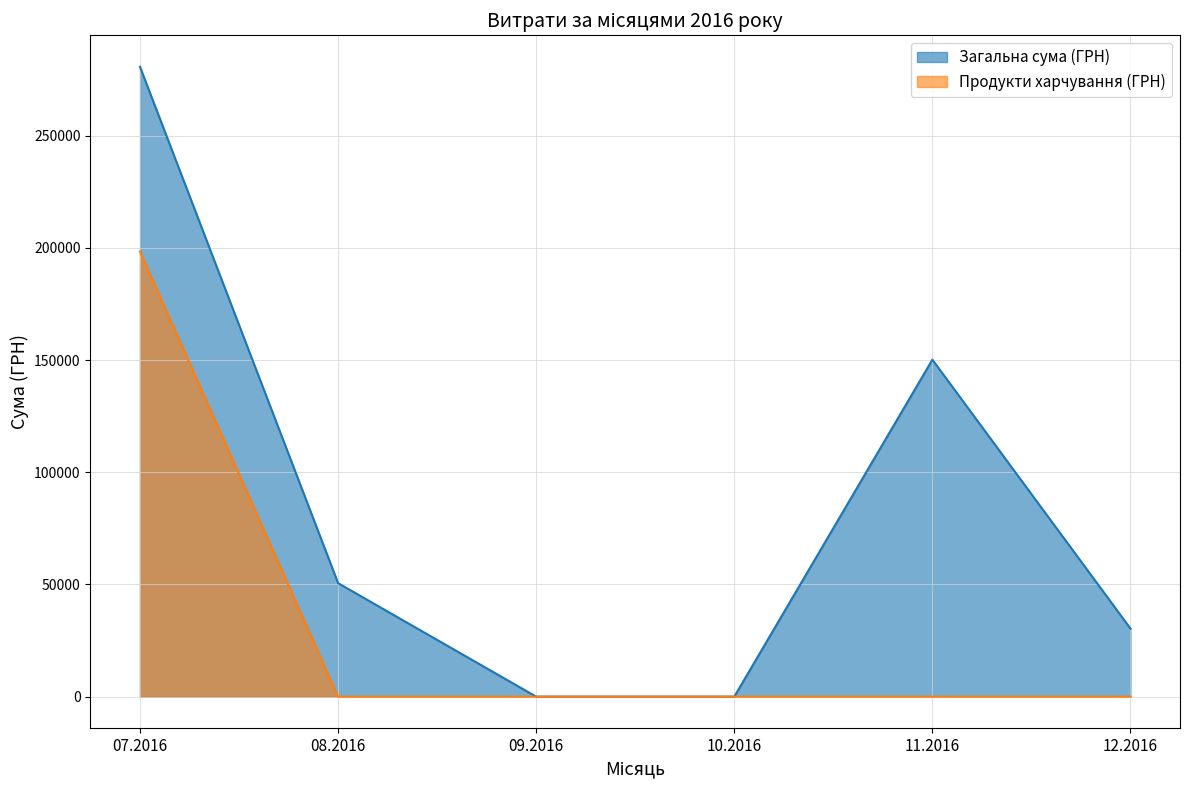

The value of Загальна сума (ГРН) at 09.2016 is 0.0. True or false?

True